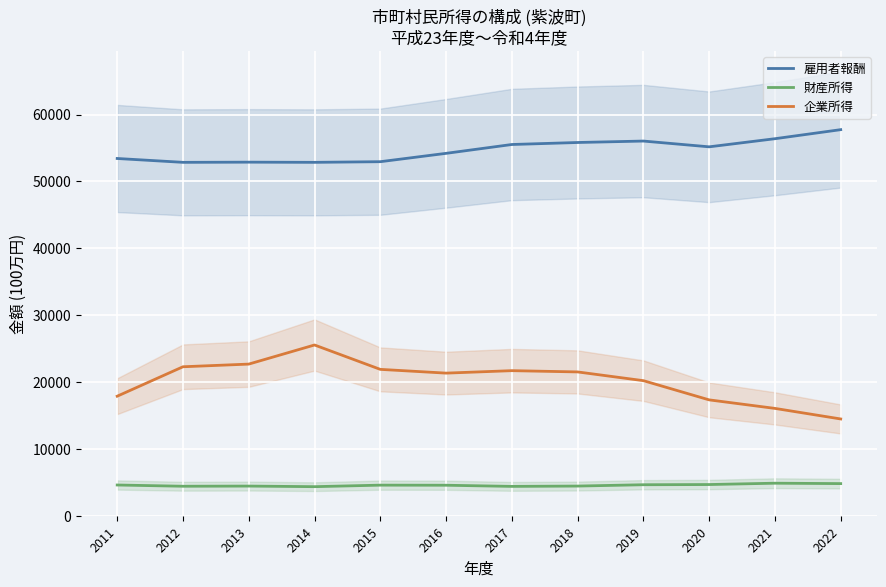

Between 2016 and 2019, which is larger?

2019